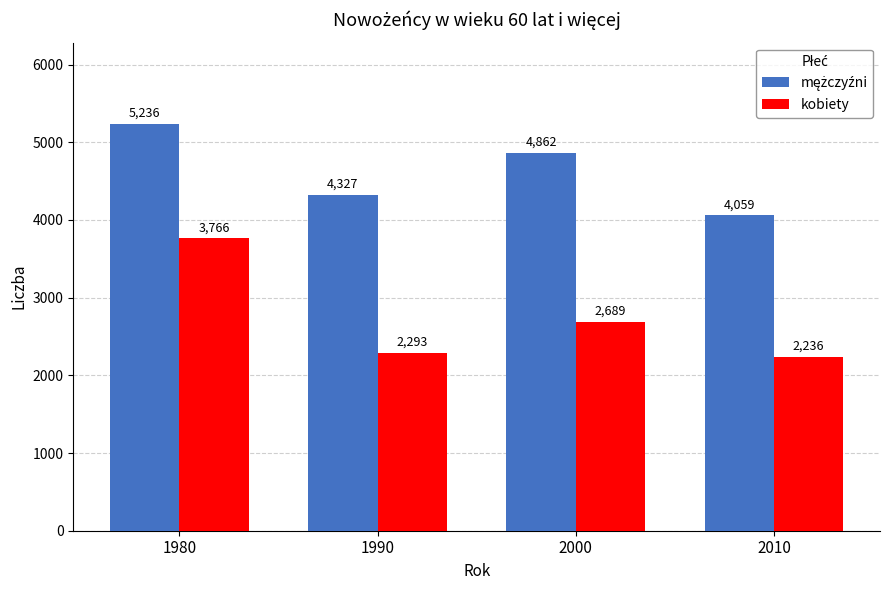

Is it true that kobiety equals 2236 at 2010?

True